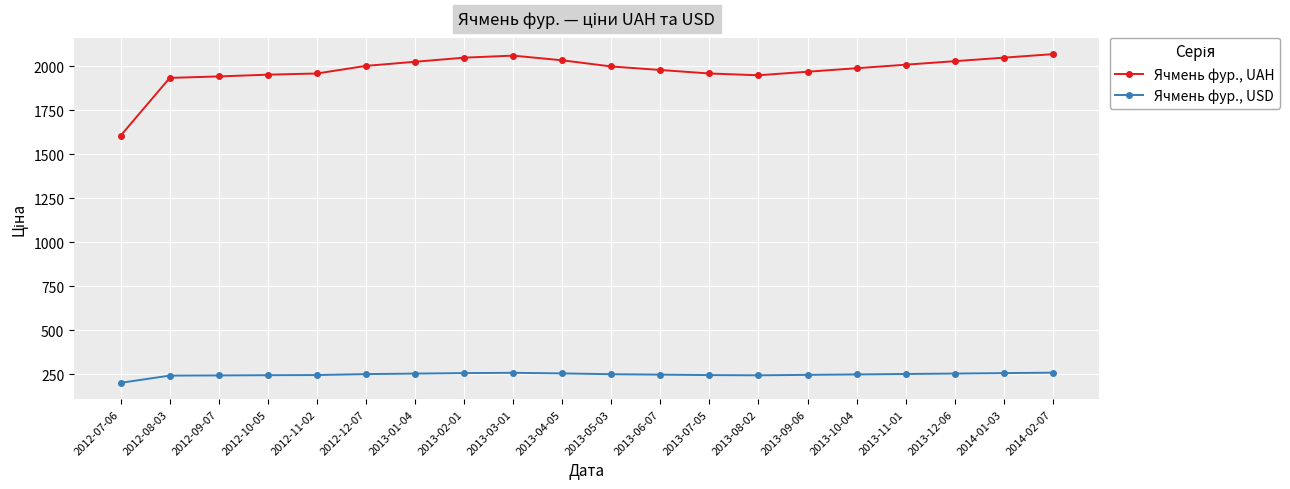

True or false: Ячмень фур., UAH and Ячмень фур., USD intersect in this chart.

False